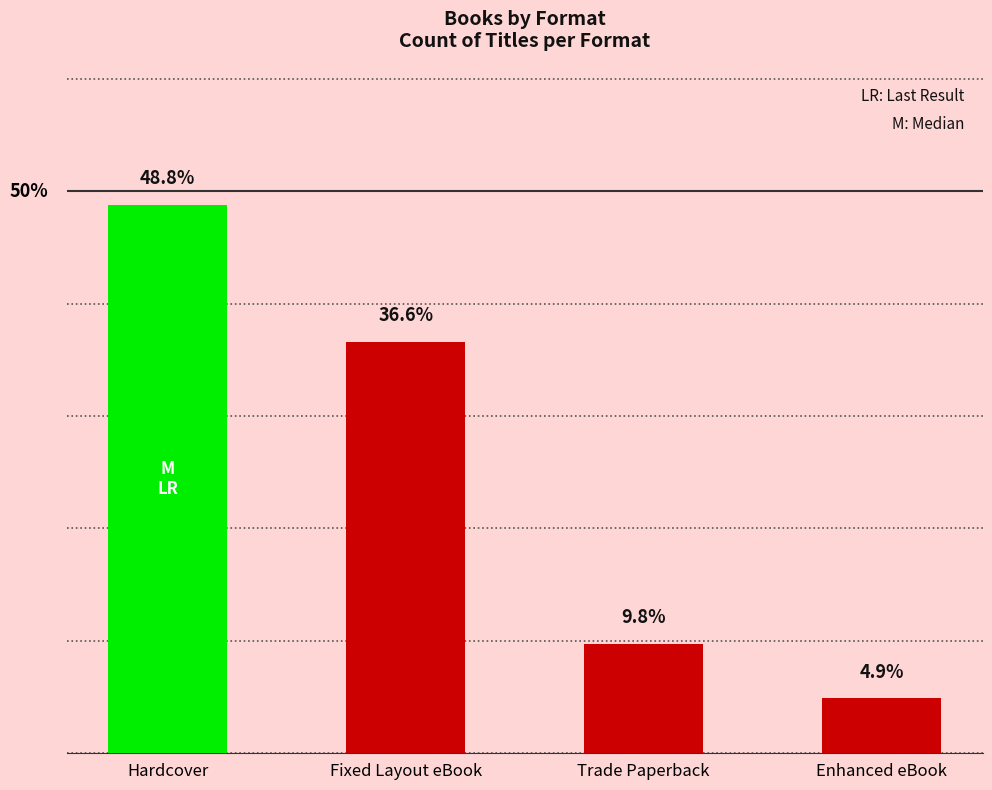

Which label corresponds to the smallest value in the chart?

Enhanced eBook